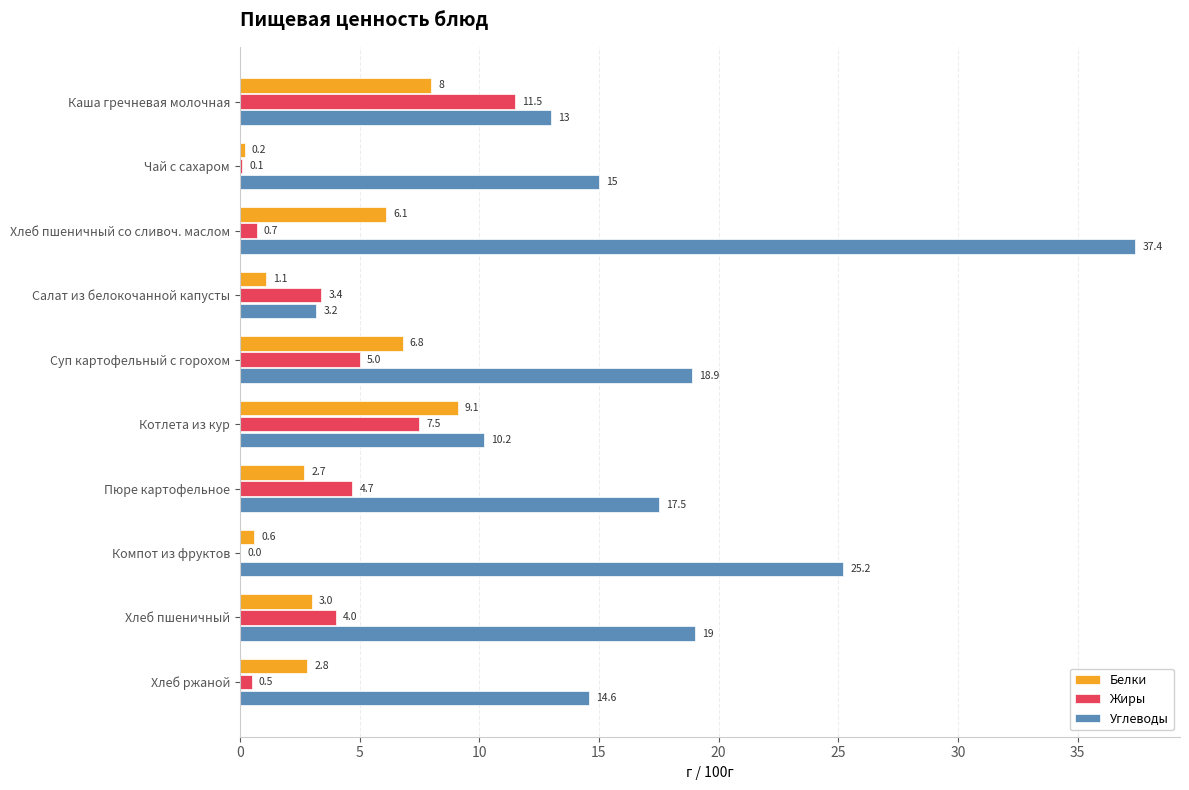

What is the total value across all series at Хлеб пшеничный?

26.0